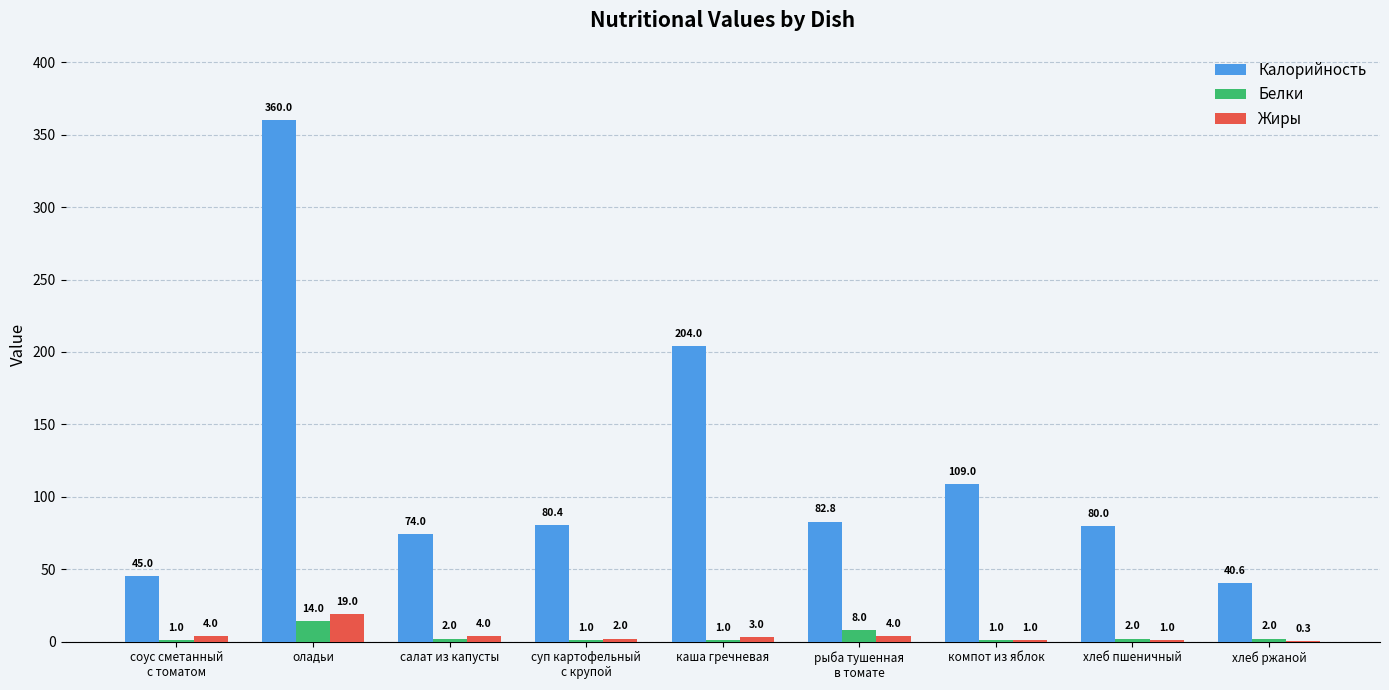

What is the approximate value of Белки at оладьи?

14.0